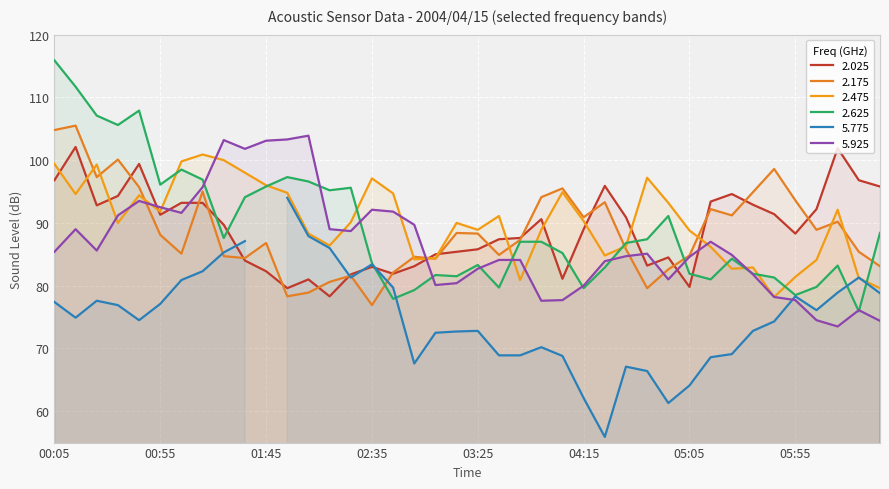

What is the label of the 20th point from the right?

03:25